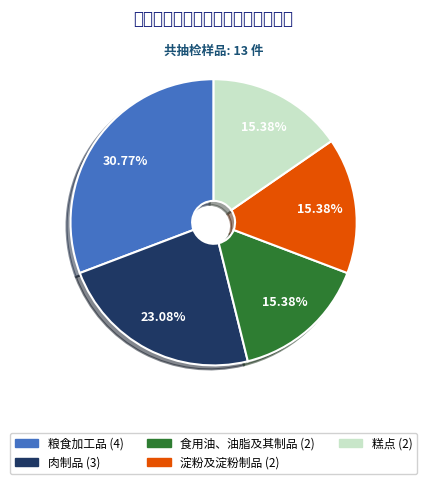

The 糕点 slice represents 24% of the pie. True or false?

False